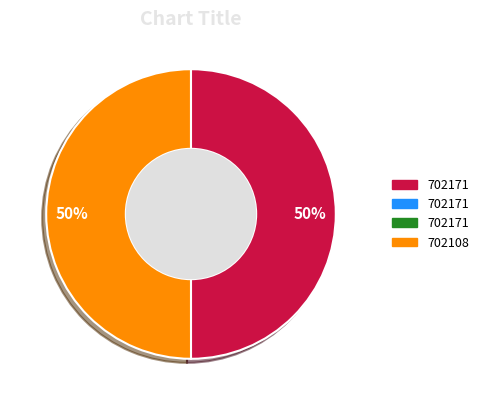

To the nearest percent, what is the average slice percentage?

50%